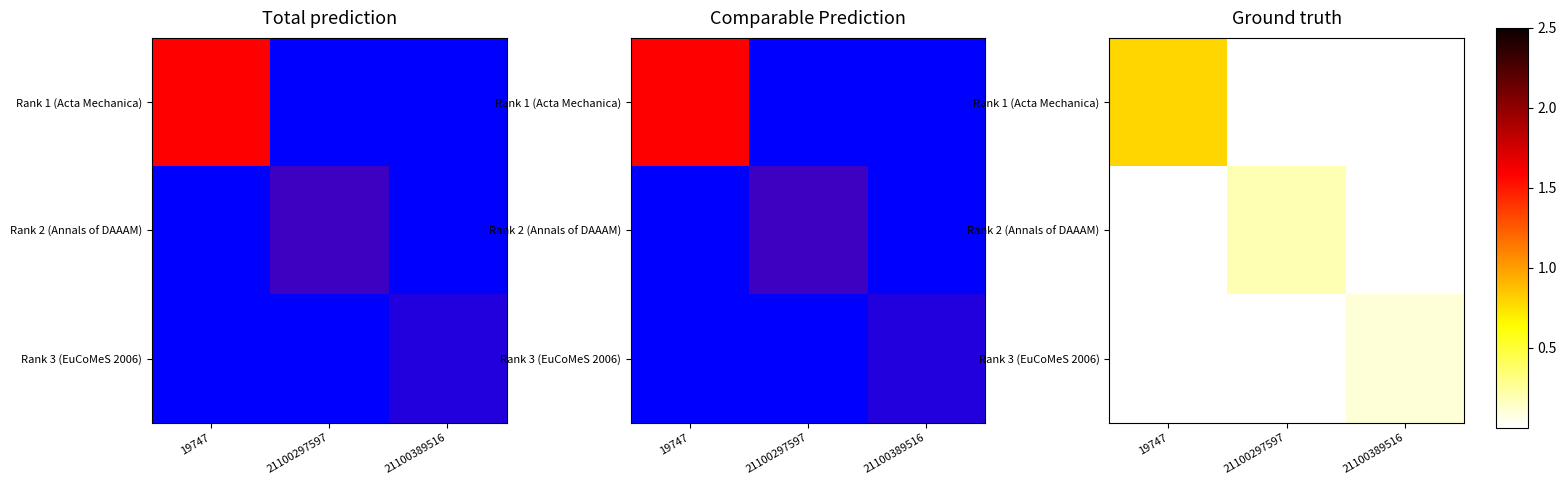

At how many categories does at least one series exceed 0?

3